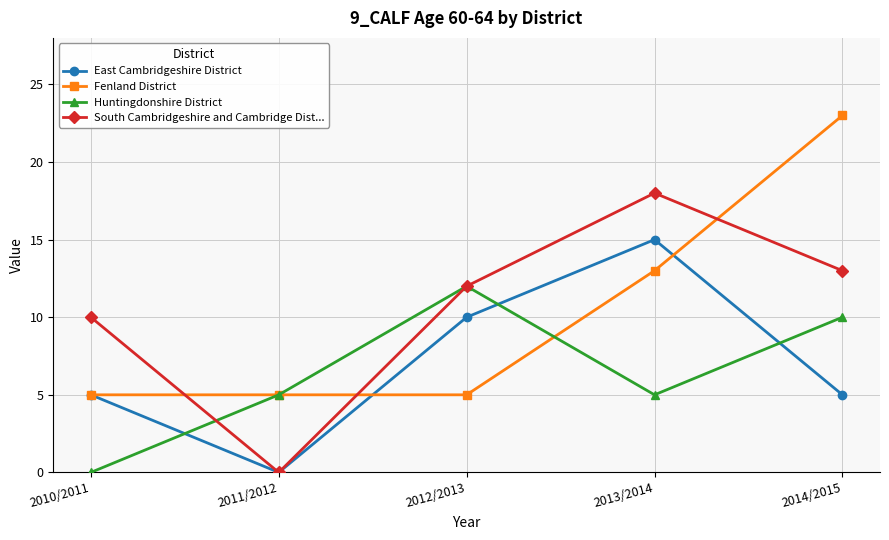

What is the sum of the Huntingdonshire District values at 2010/2011 and 2014/2015?

10